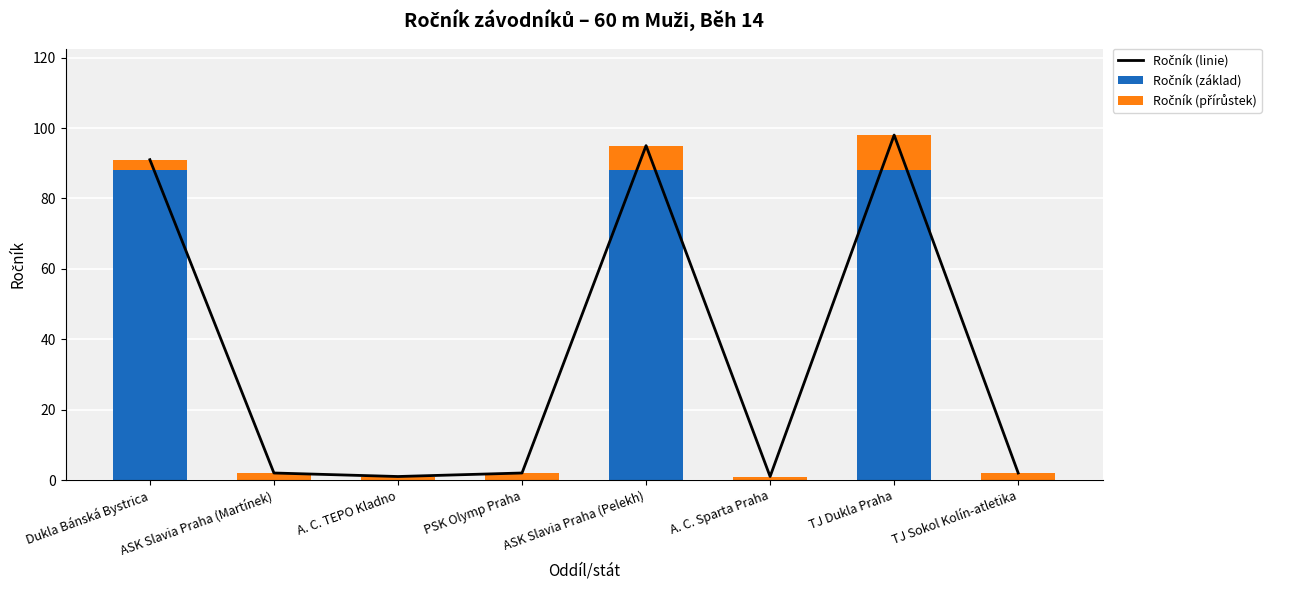

At Dukla Bánská Bystrica, list the series in order from largest to smallest.

Ročník (linie), Ročník (základ), Ročník (přírůstek)